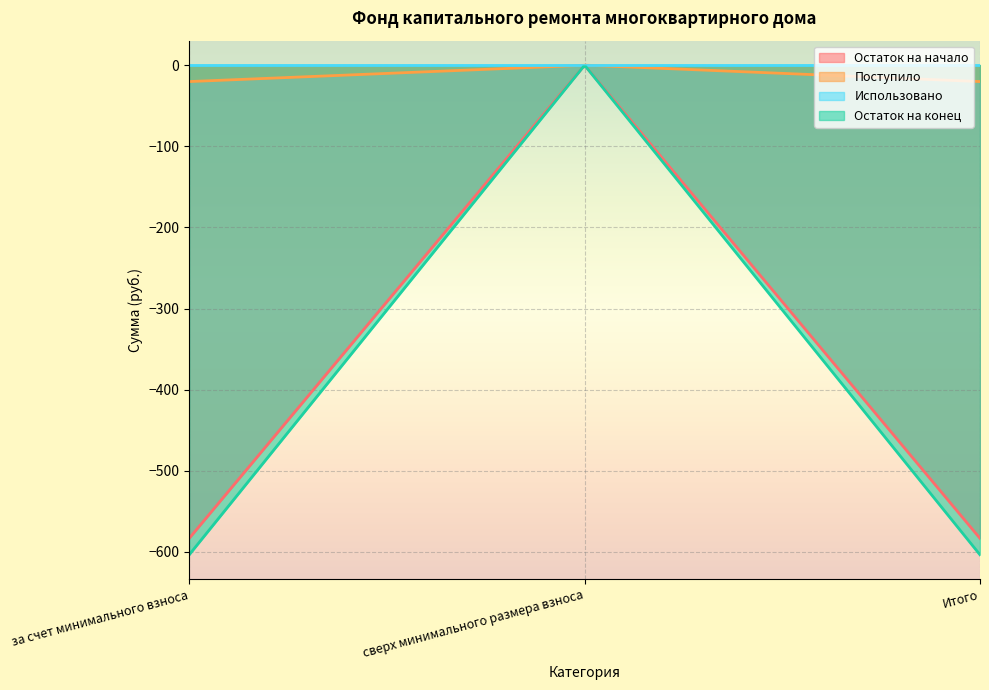

Which has a higher value, Итого or сверх минимального размера взноса?

сверх минимального размера взноса